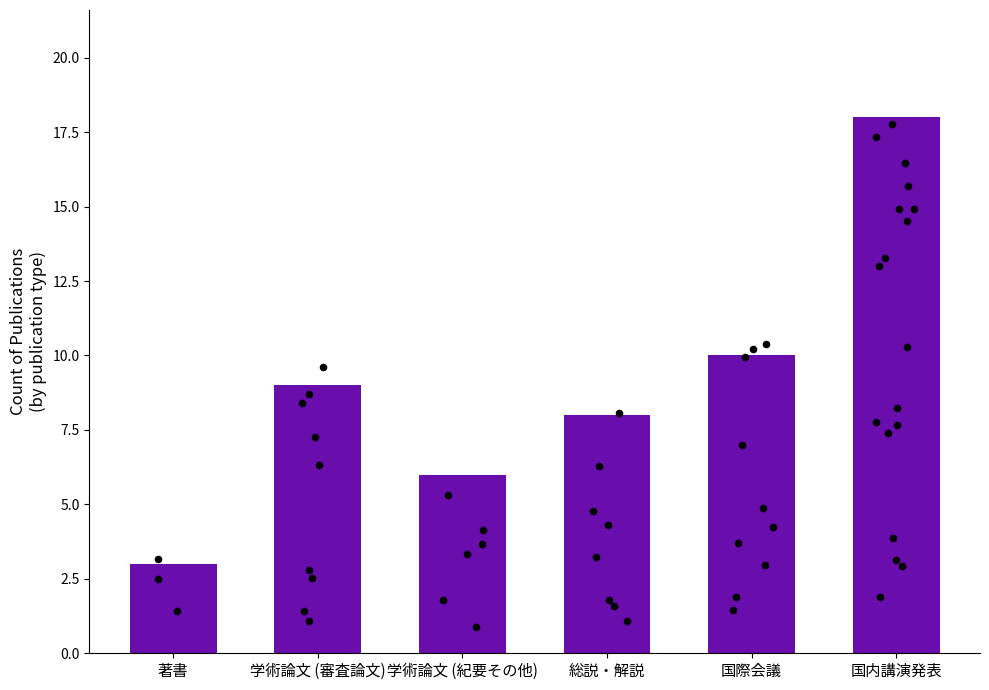

Between 国際会議 and 著書, which is larger?

国際会議